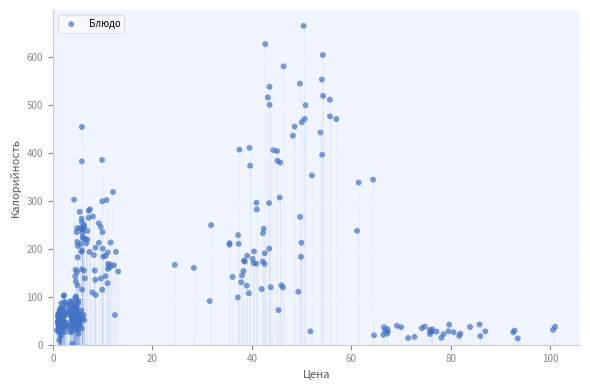

What is the range of Y values (max minus min)?

664.1